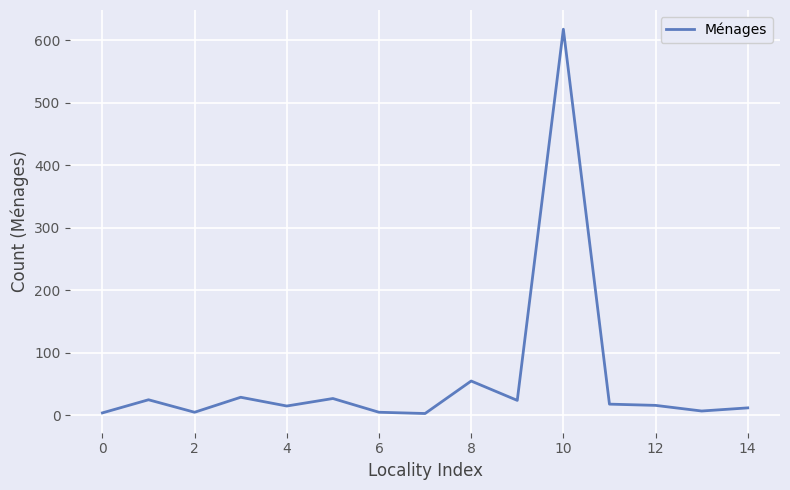

What is the sum of all values?

863